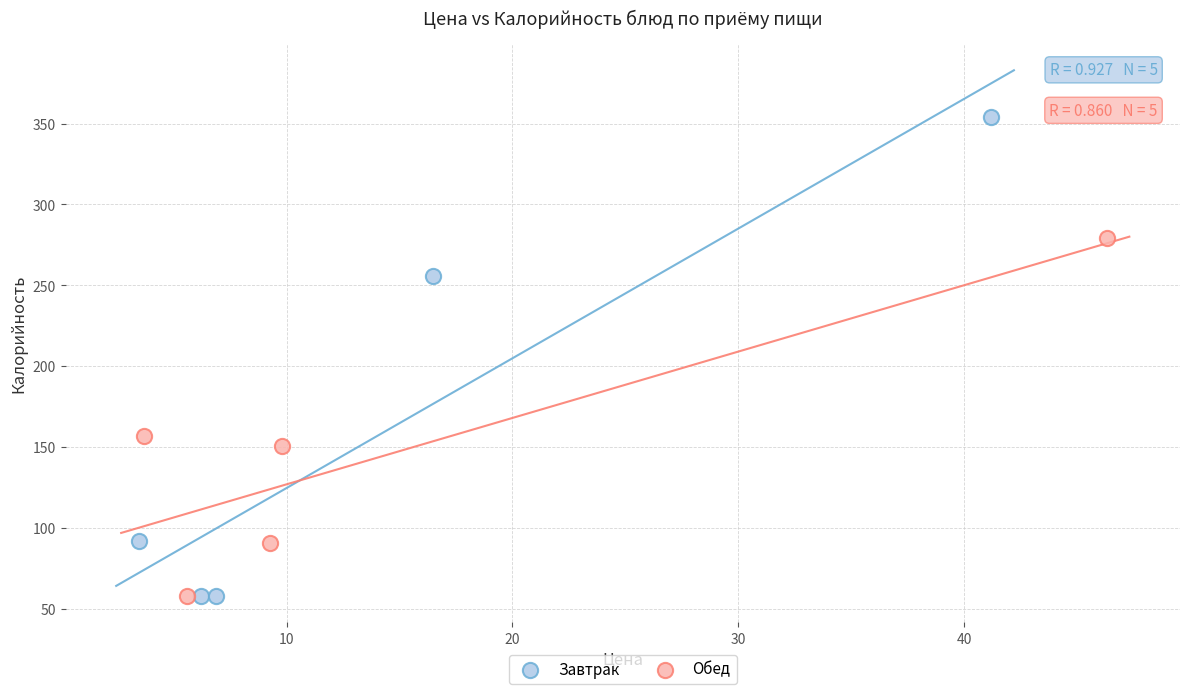

Which series has the largest Y range (max minus min)?

Завтрак